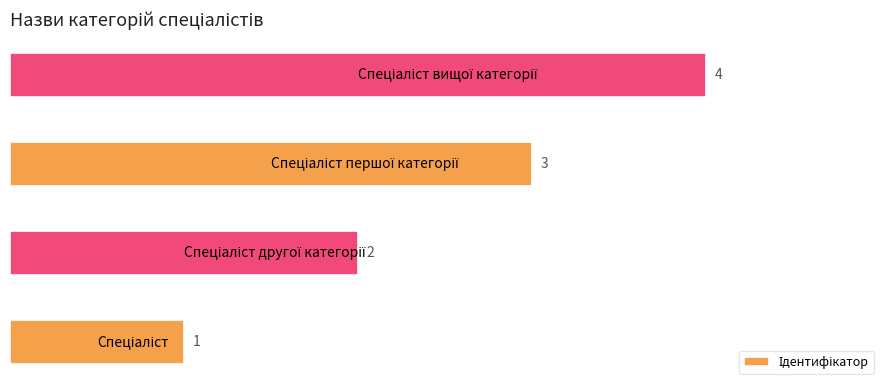

Count the number of data series in this chart.

1